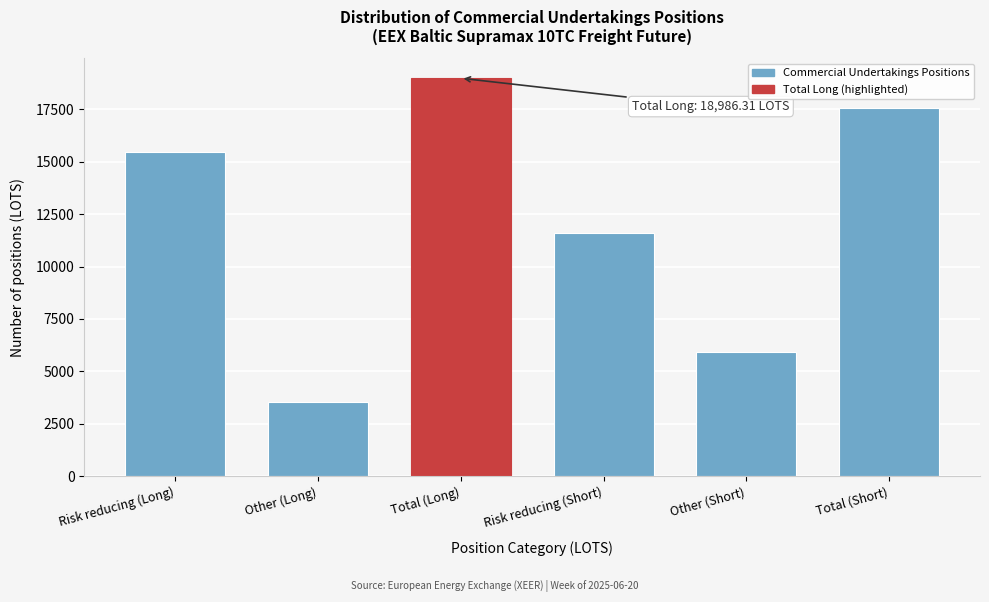

Reading left to right, list all the values displayed in this chart.

Risk reducing (Long)=15471.3	Other (Long)=3515.0	Total (Long)=18986.3	Risk reducing (Short)=11622.9	Other (Short)=5938.6	Total (Short)=17561.5